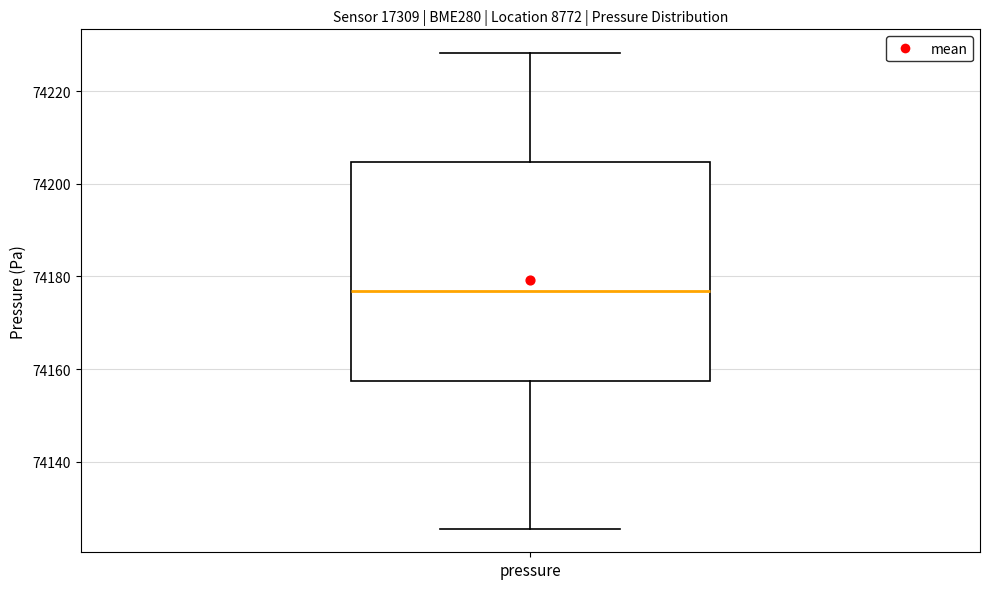

Where does the lower whisker of the box for pressure end on the y-axis? The values are not printed on the chart, so give them approximately, as read against the axis.

74126